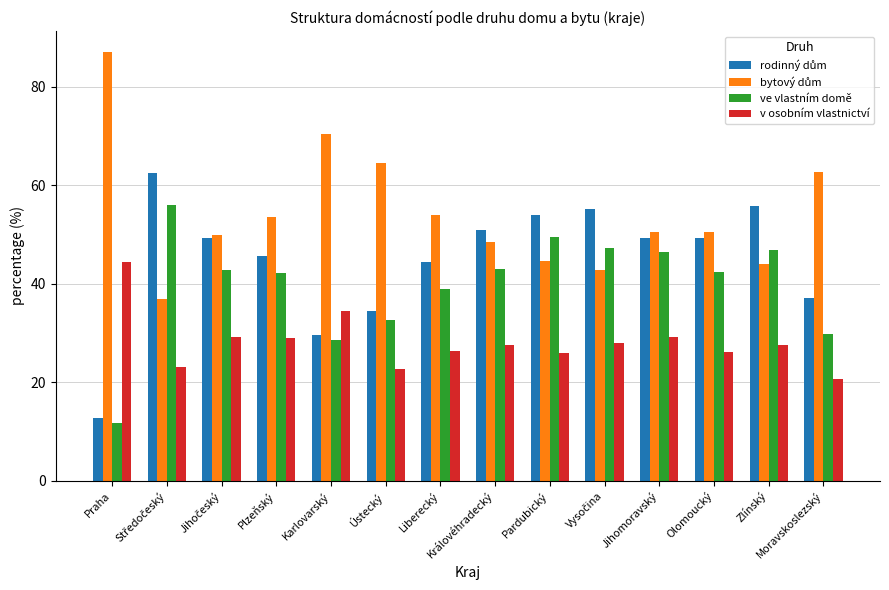

What is the sum of the ve vlastním domě values at Jihomoravský and Olomoucký?

88.9